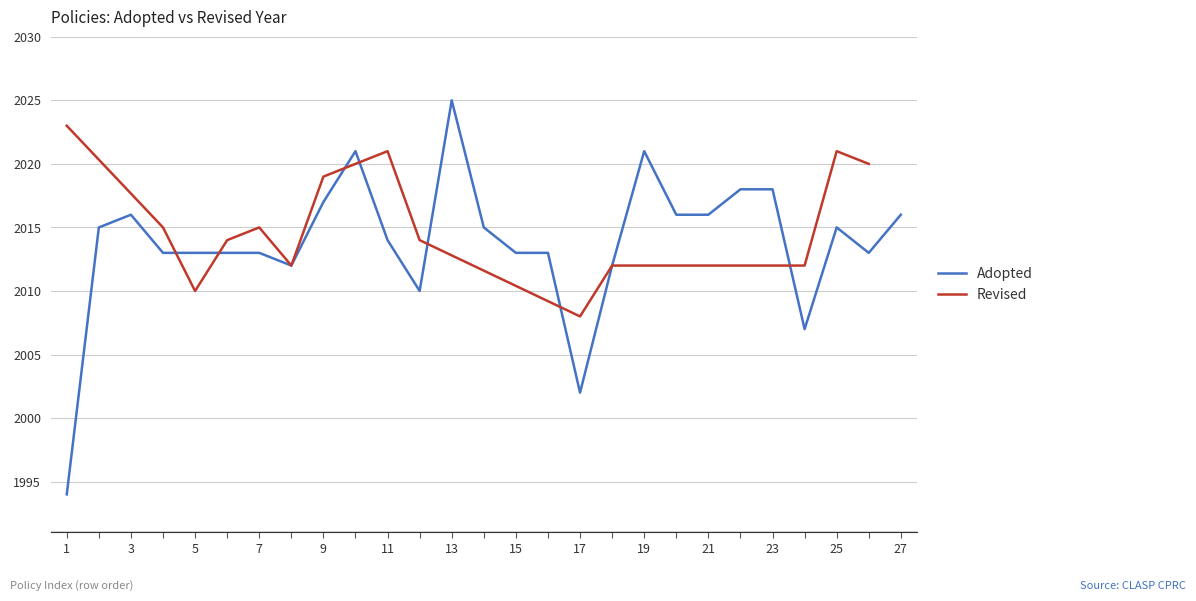

Is it true that Adopted equals 3395 at 1?

False